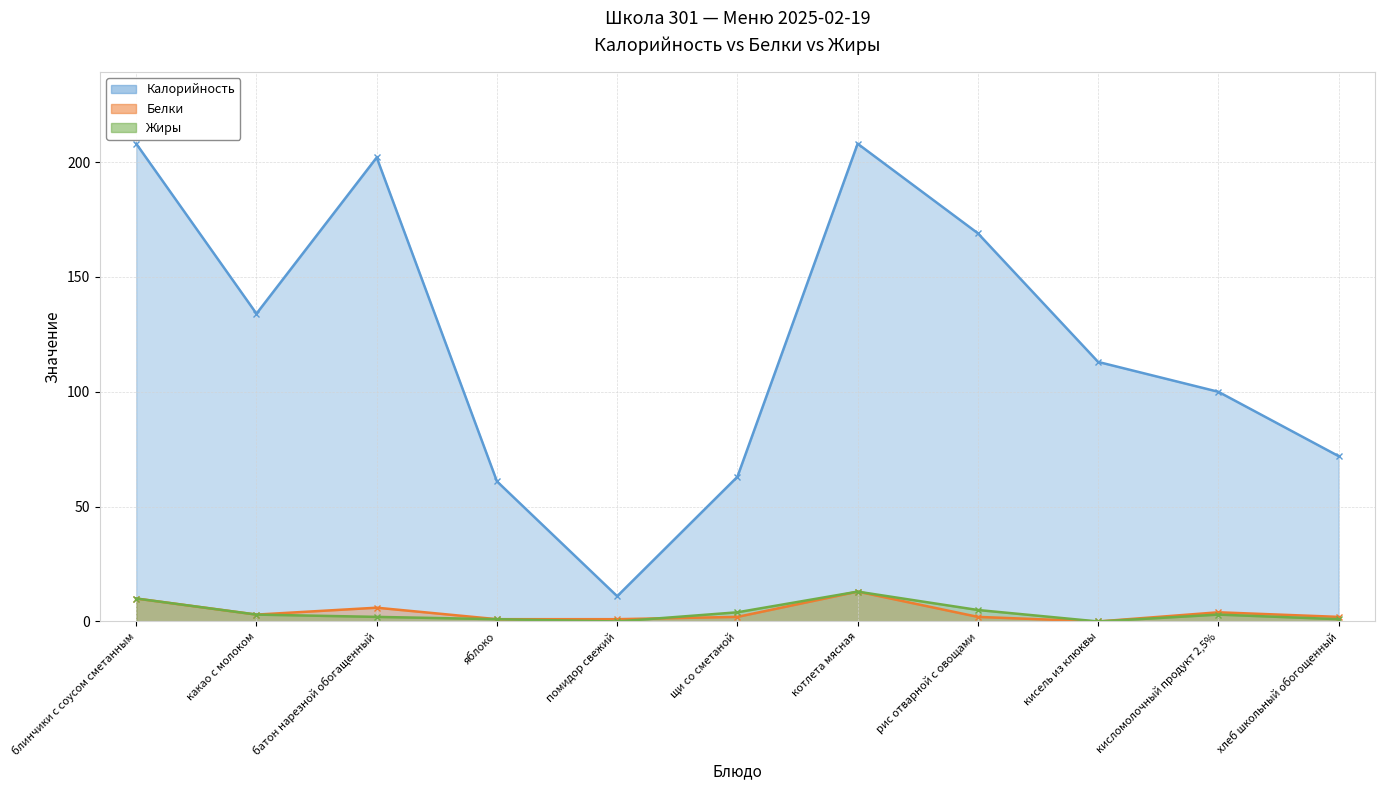

How many lines are shown in the chart?

3